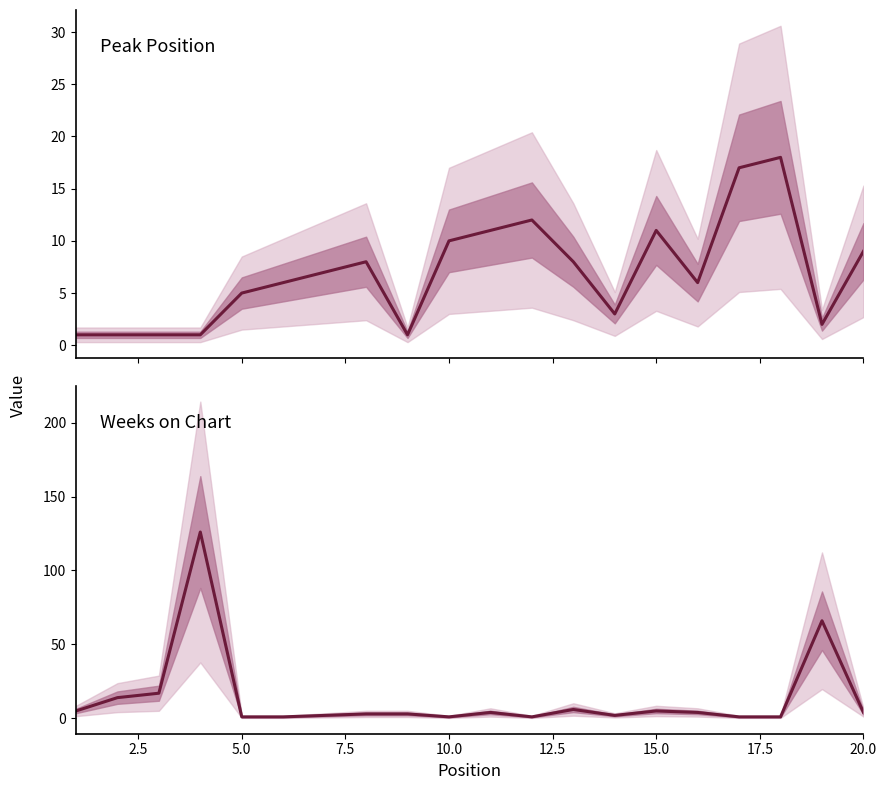

What is the minimum value shown in the chart?

1